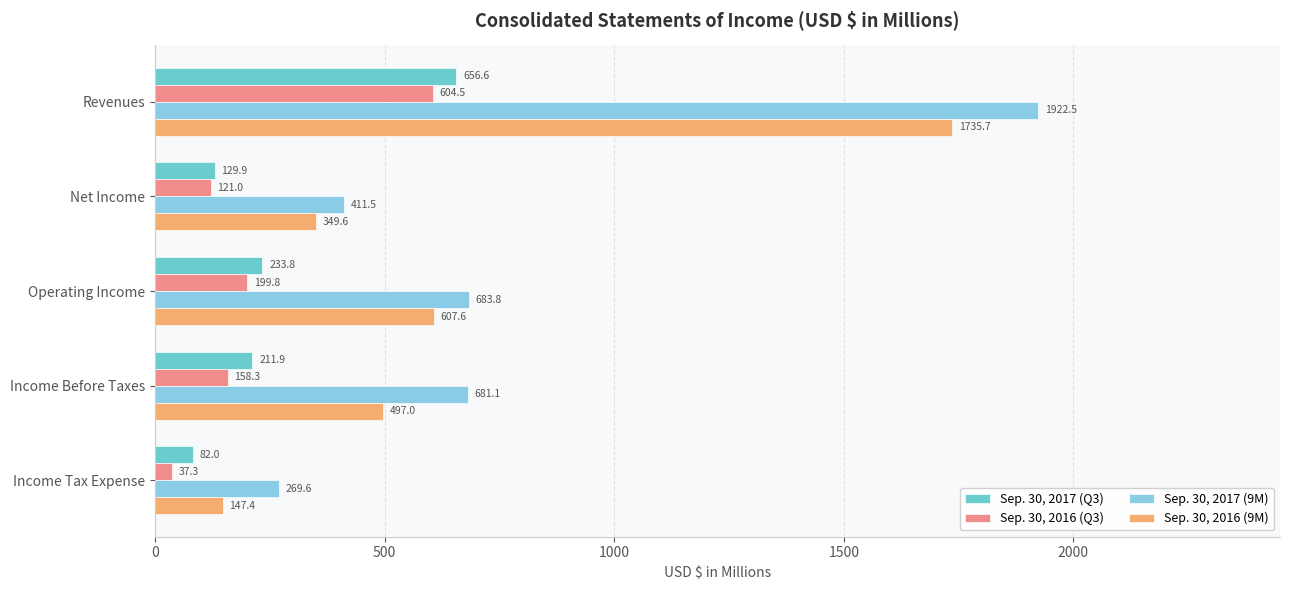

The Sep. 30, 2017 (9M) series shows 1922.5 at Revenues. True or false?

True